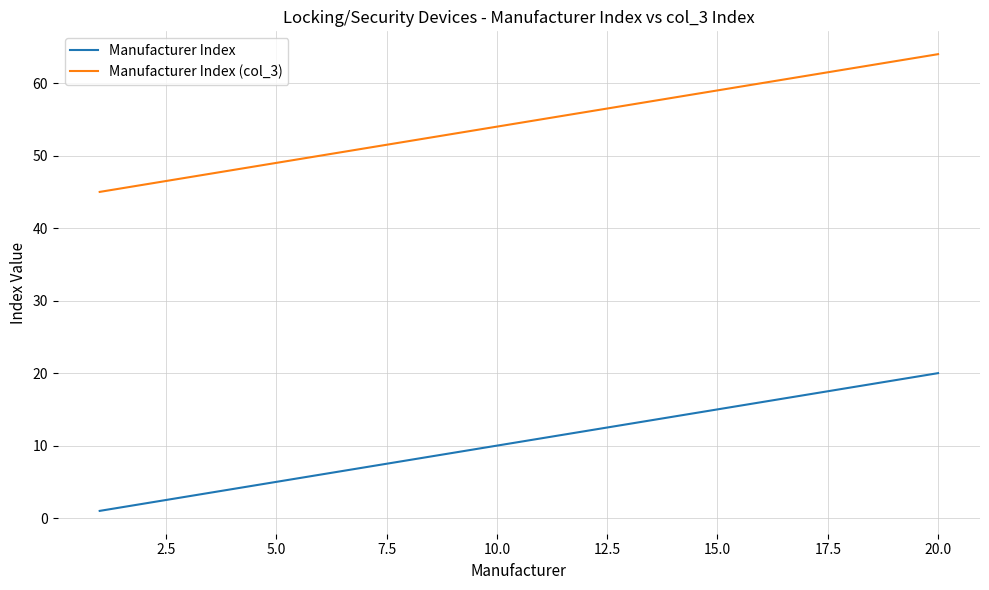

What is the greatest value displayed?

64